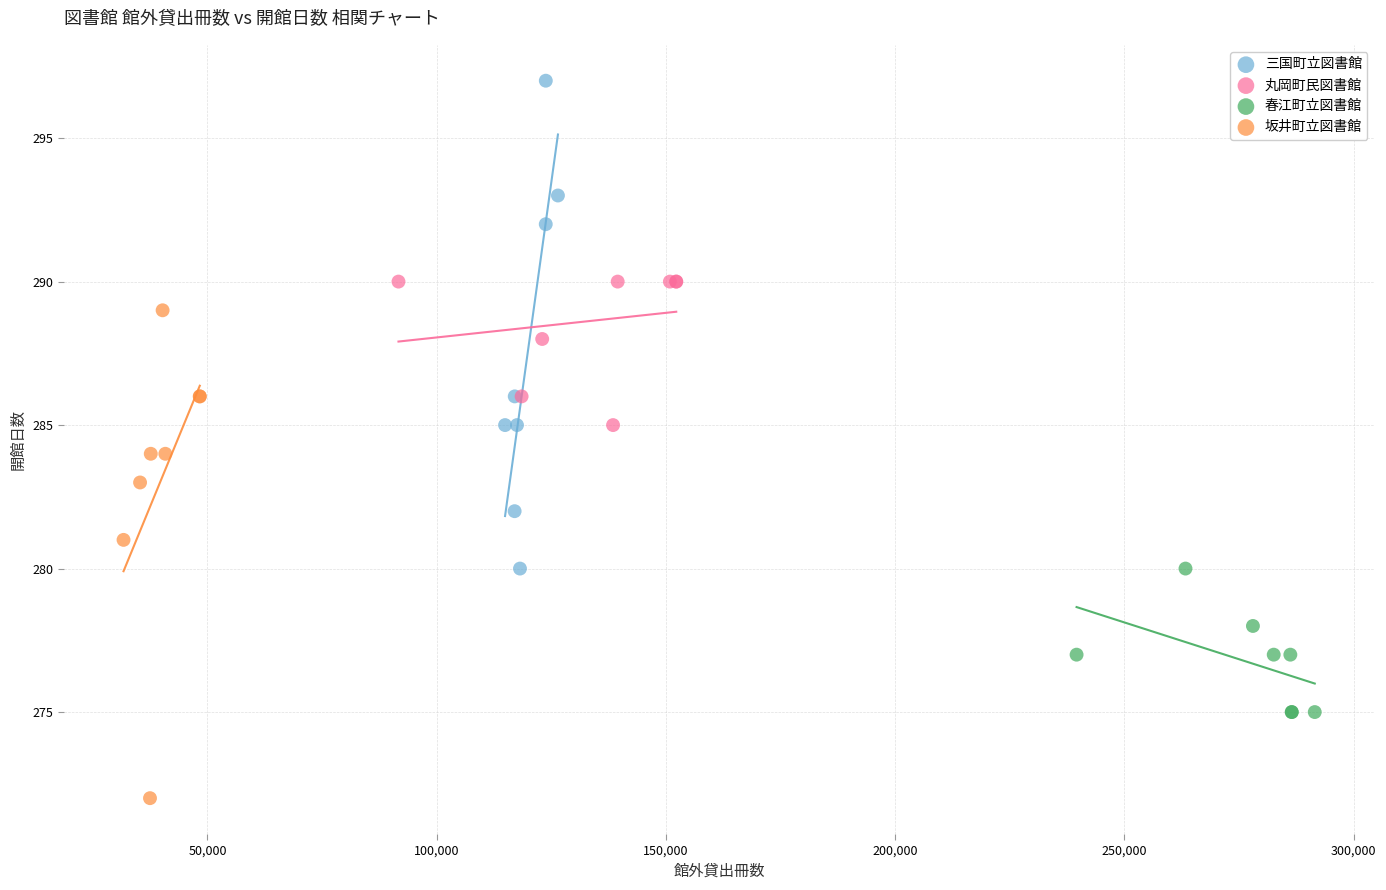

Which series reaches the maximum Y coordinate?

三国町立図書館